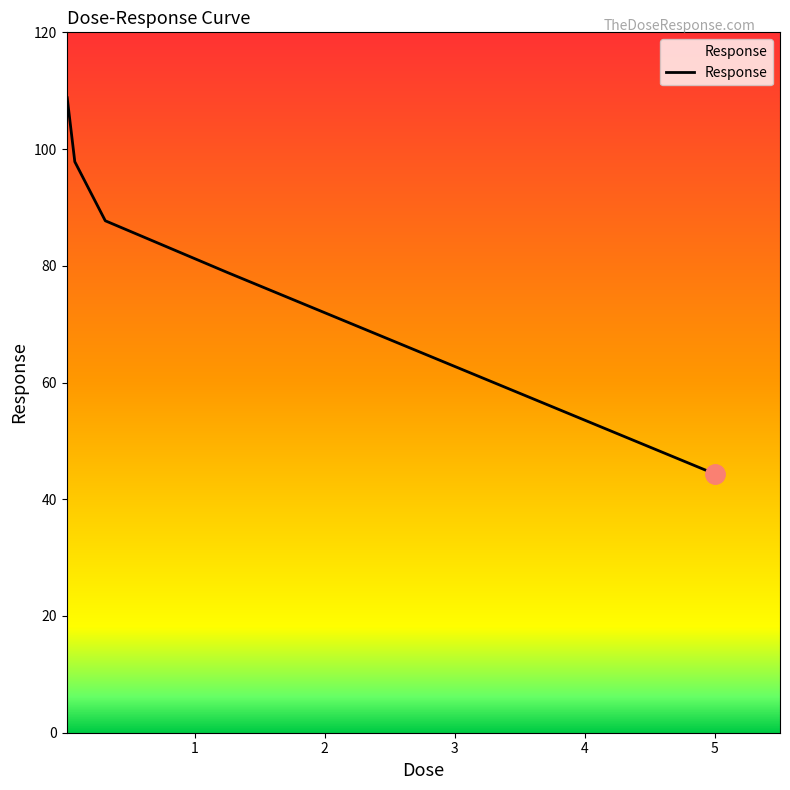

Does the chart display data point markers on the line(s)?

No